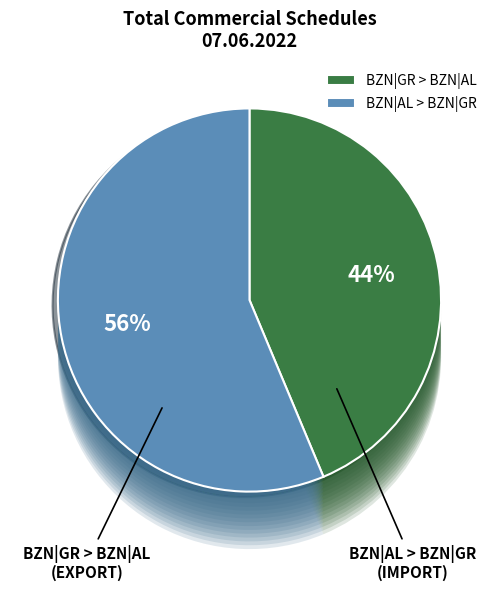

Count the number of slices in the pie.

24